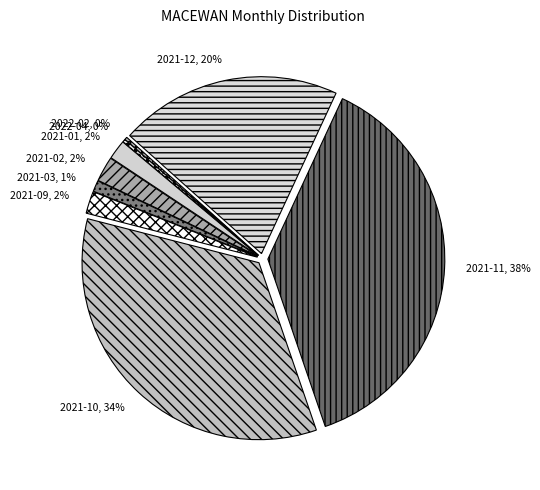

To the nearest percent, what is the average slice percentage?

11%